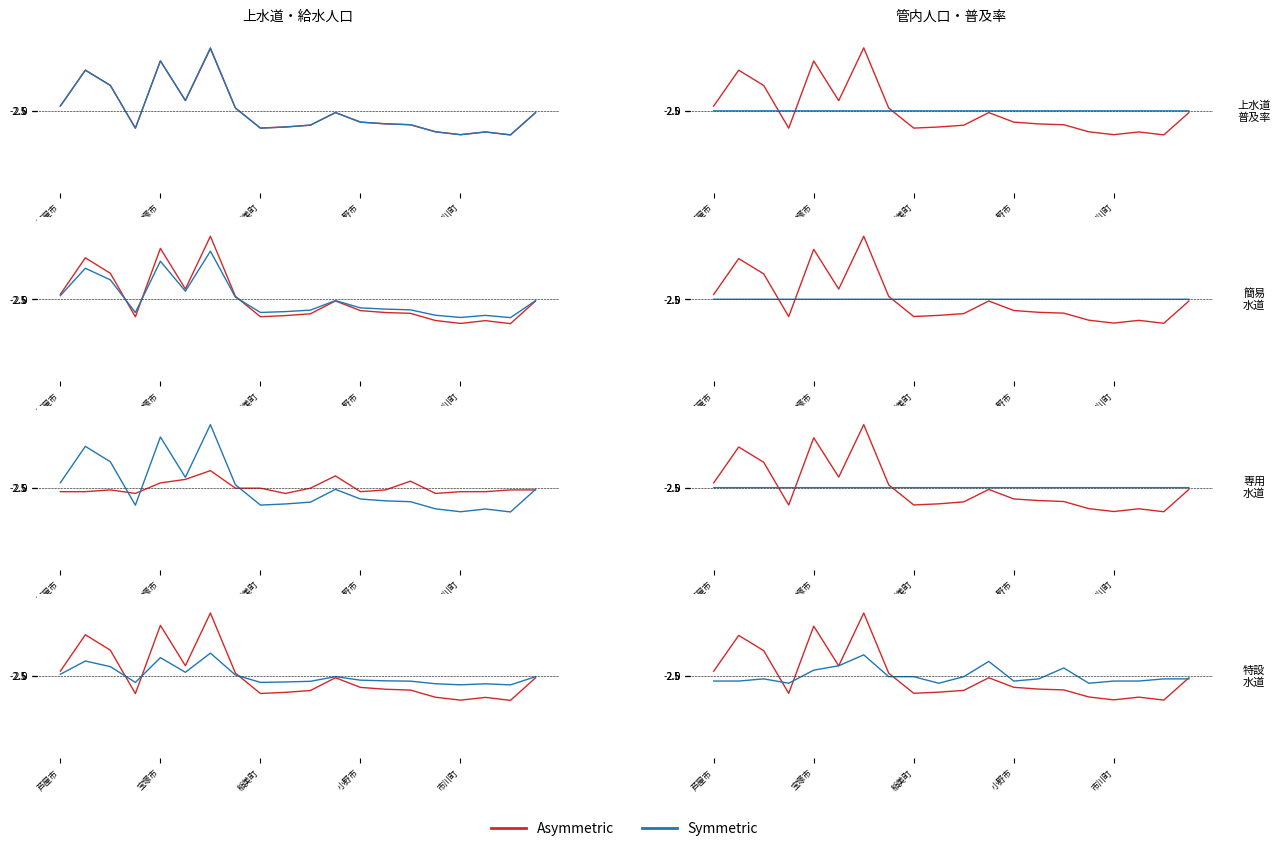

Does the chart have visible grid lines?

Yes